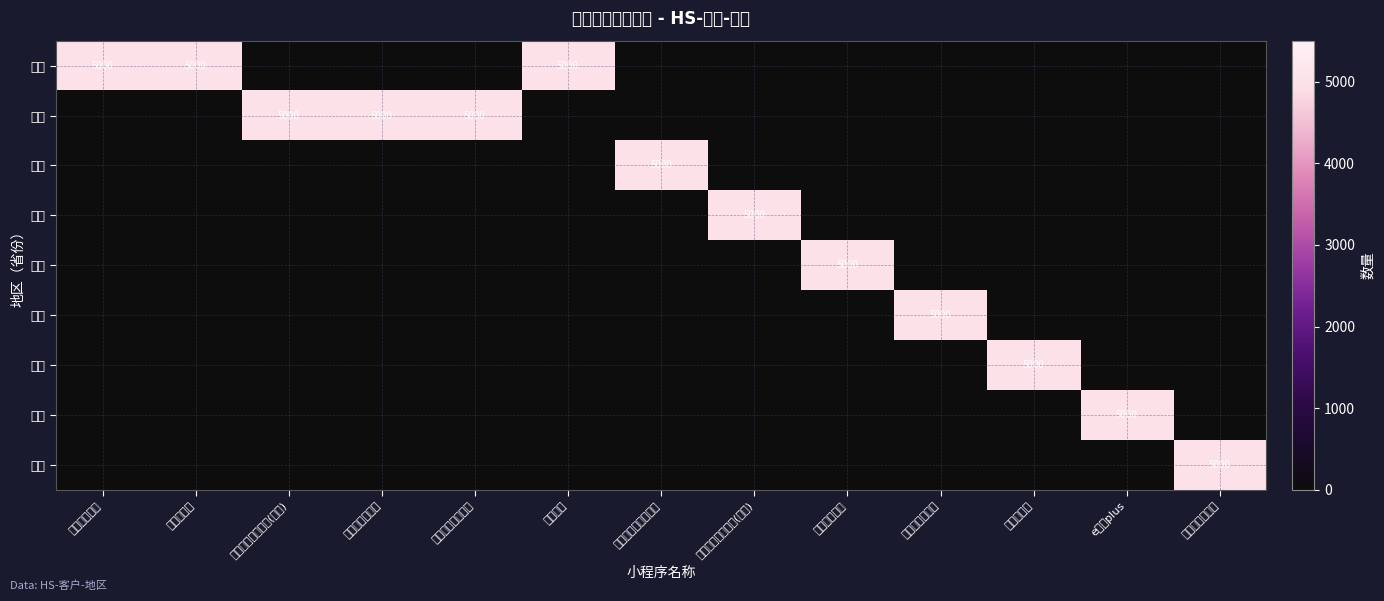

Which label corresponds to the largest value in the chart?

小赢卡贷借款